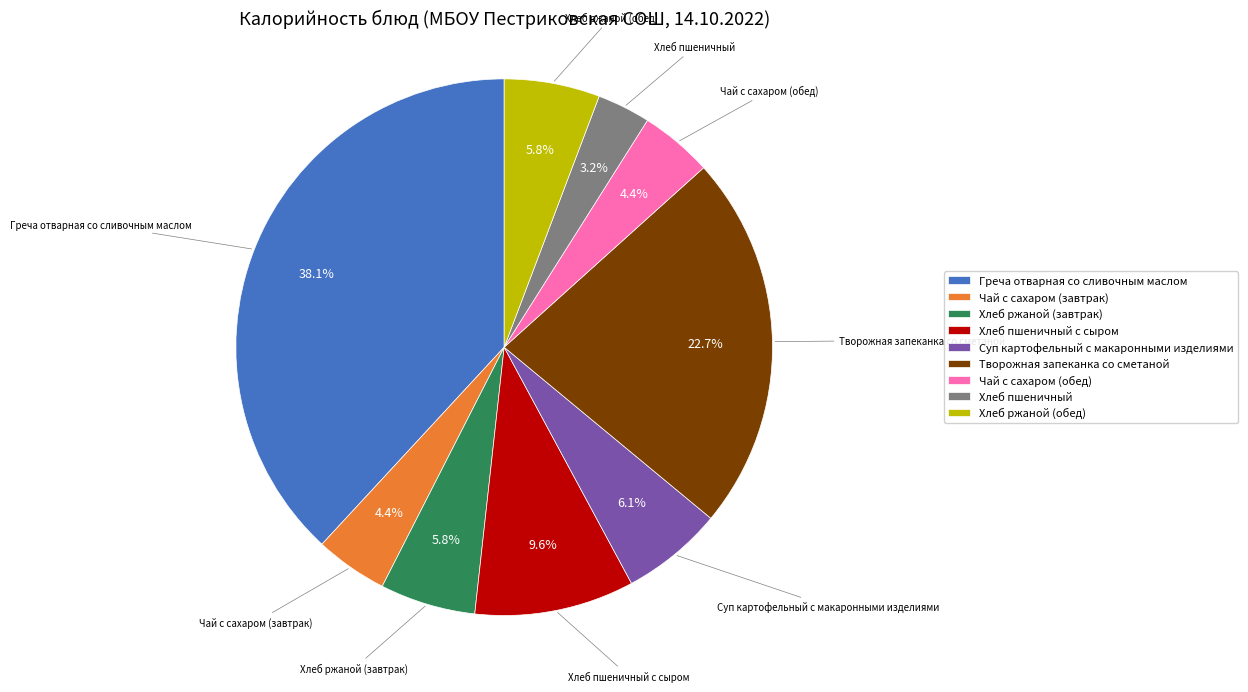

Does Хлеб ржаной (завтрак) account for over 50% of the chart?

No